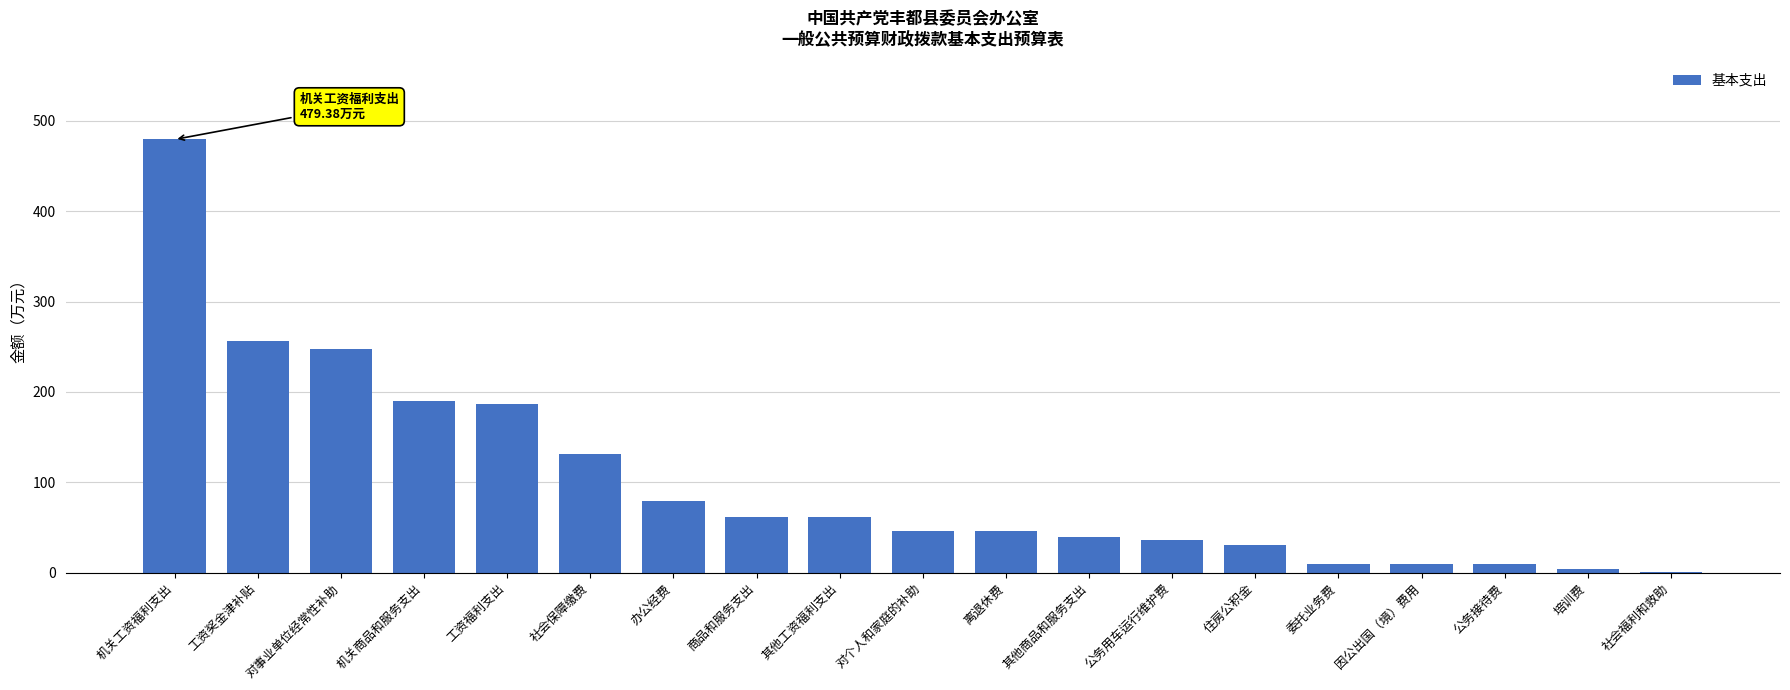

What is the sum of all values?

1926.5